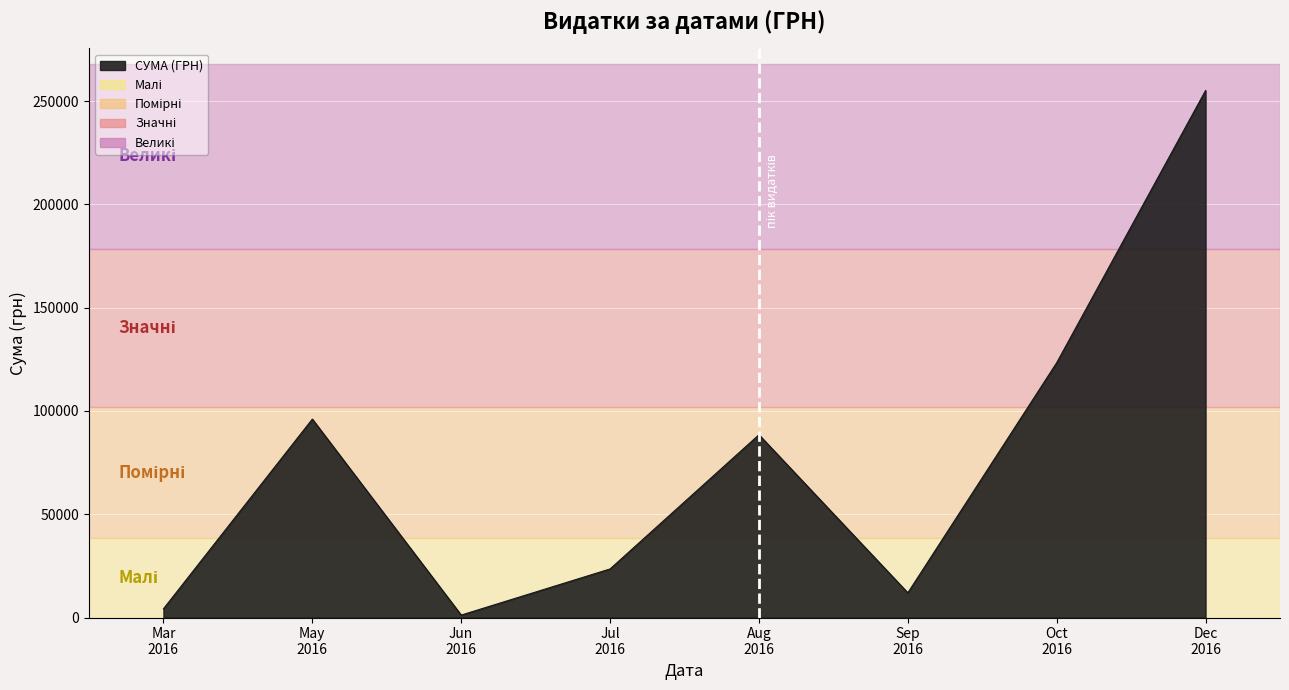

What is the maximum value shown in the chart?

255149.3